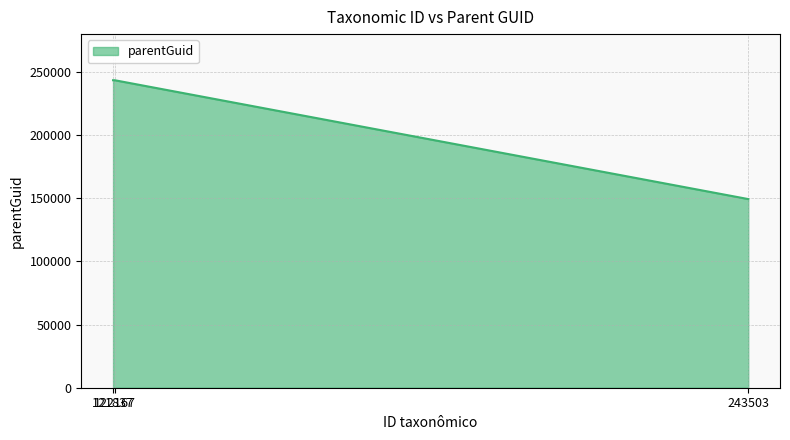

What is the minimum value shown in the chart?

149392